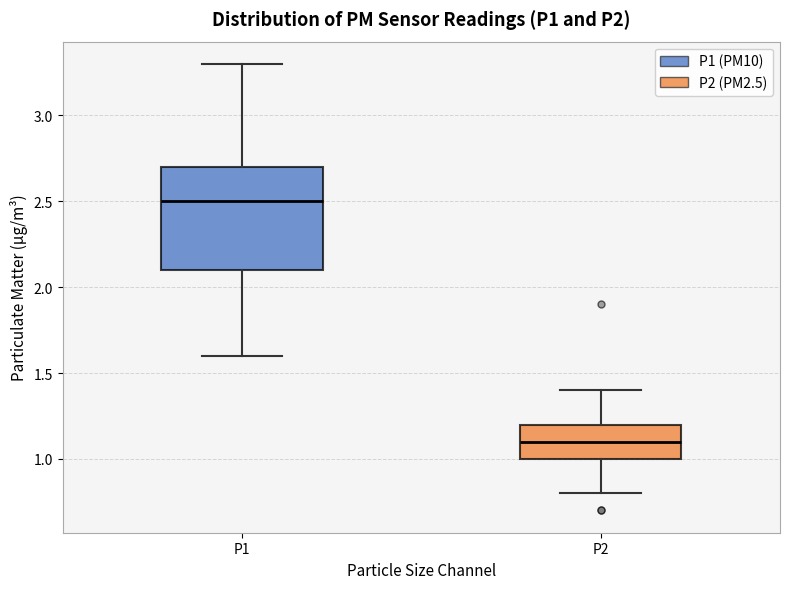

Where does the median line of the box for P1 sit on the y-axis? The values are not printed on the chart, so give them approximately, as read against the axis.

2.5